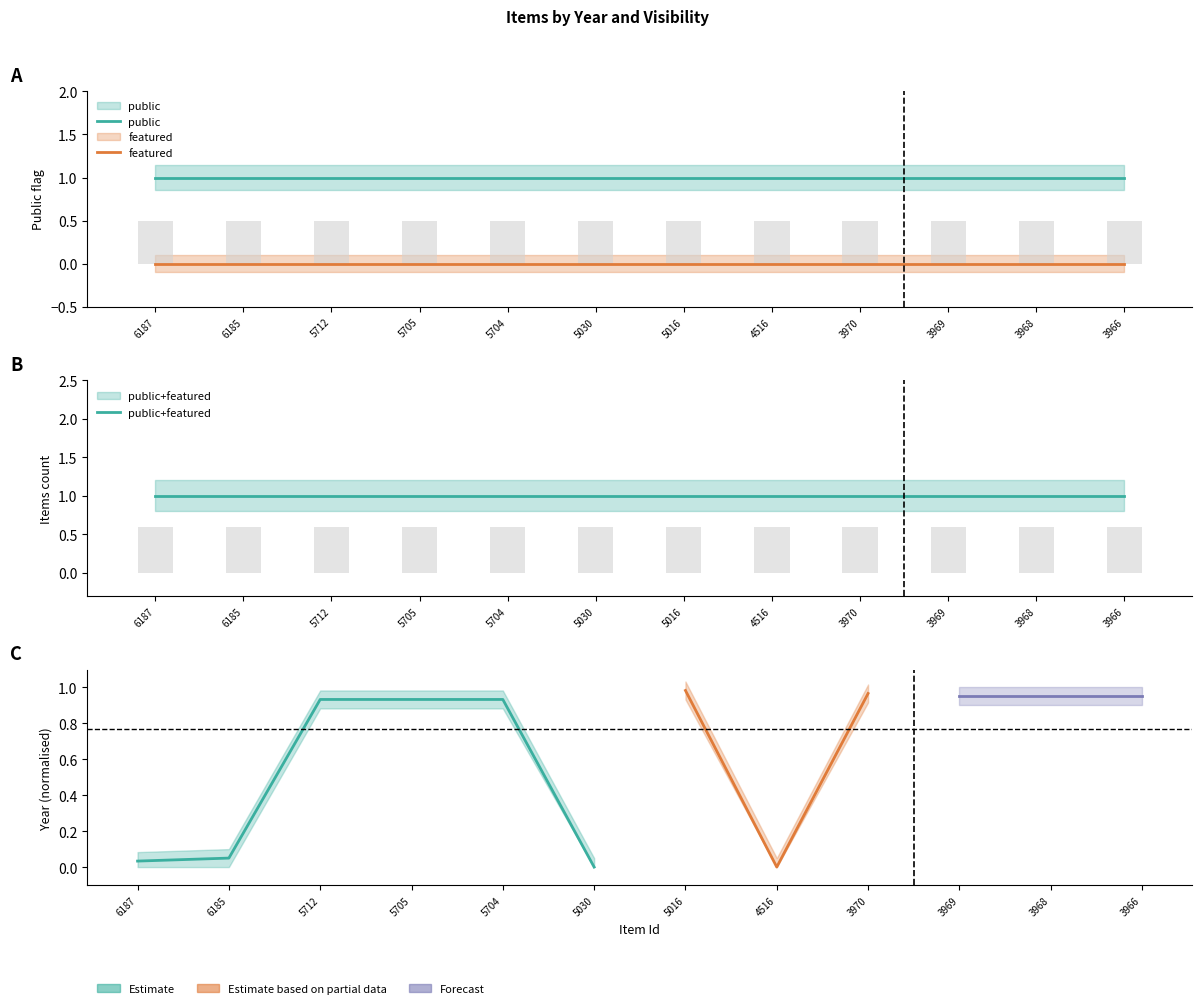

Reading left to right, list all the values displayed in this chart.

public: 6187=1	6185=1	5712=1	5705=1	5704=1	5030=1	5016=1	4516=1	3970=1	3969=1	3968=1	3966=1
featured: 6187=0	6185=0	5712=0	5705=0	5704=0	5030=0	5016=0	4516=0	3970=0	3969=0	3968=0	3966=0